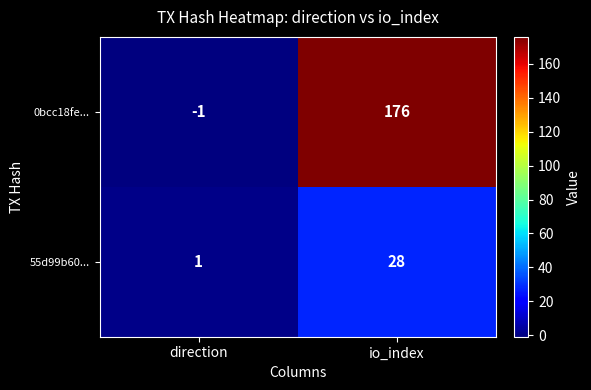

Which series has the widest spread of values?

0bcc18fe...